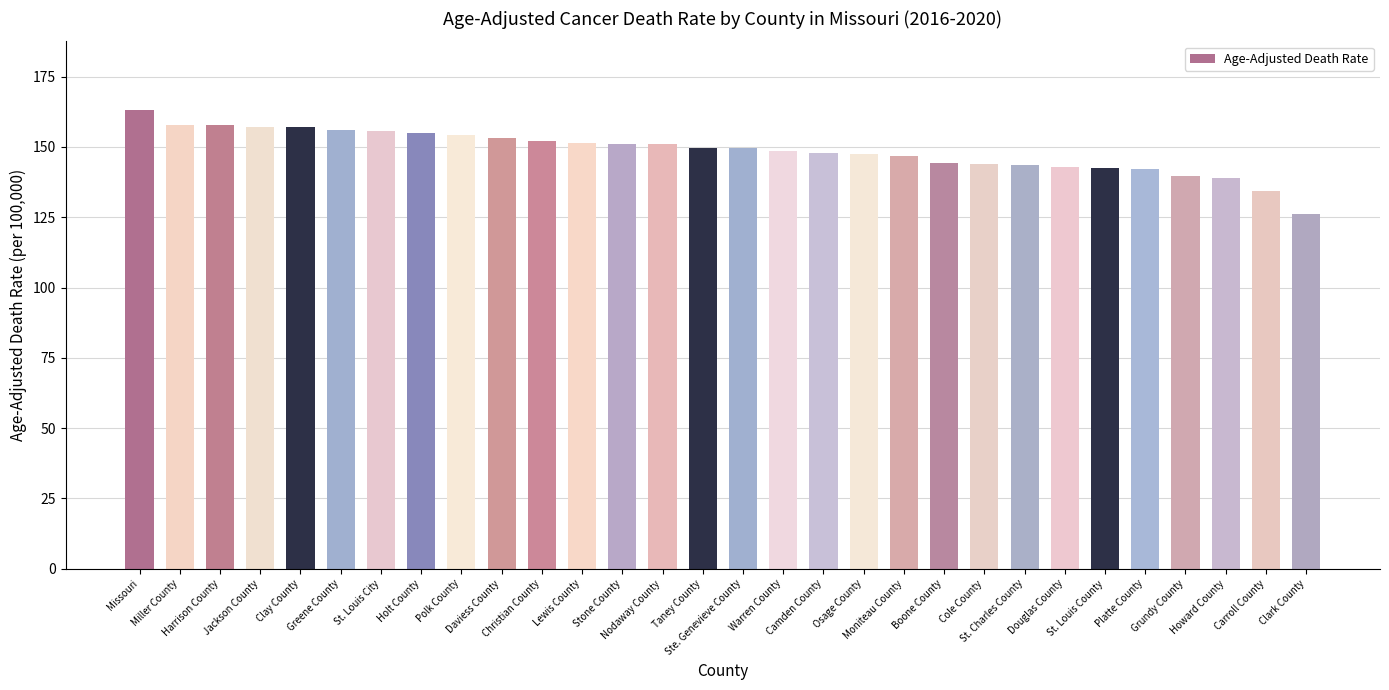

What is the greatest value displayed?

163.1